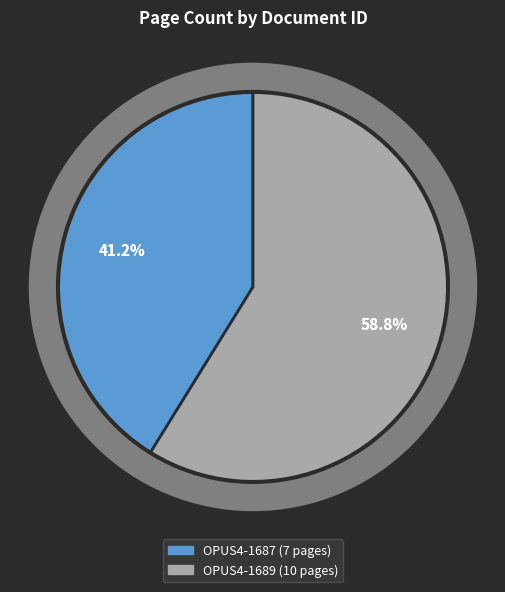

To the nearest percent, what is the difference between the OPUS4-1687 and OPUS4-1689 slice percentages?

18%